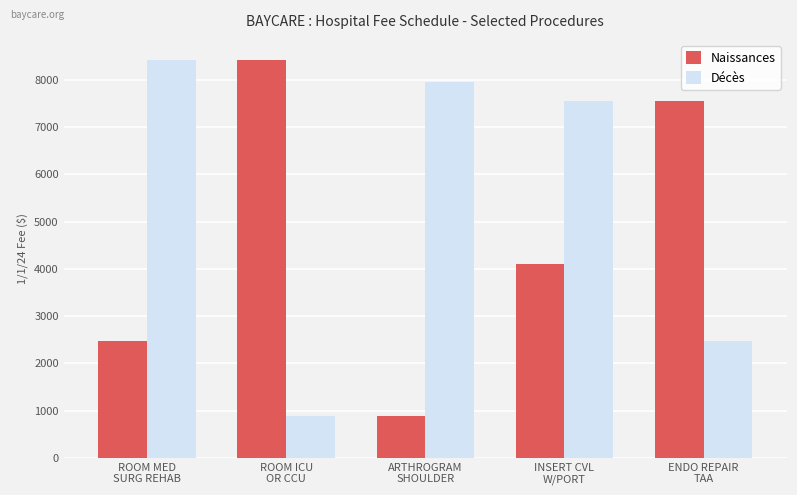

How many bars are there in each group?

2